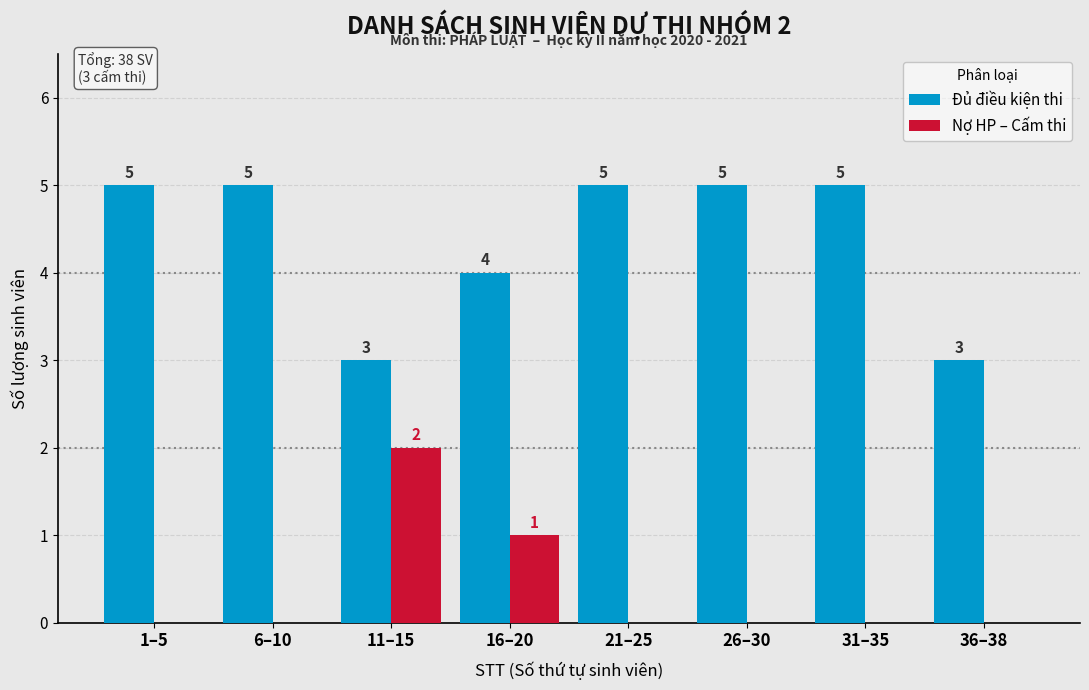

Reading left to right, extract all data points from this chart.

Đủ điều kiện thi: 1–5=5	6–10=5	11–15=3	16–20=4	21–25=5	26–30=5	31–35=5	36–38=3
Nợ HP – Cấm thi: 1–5=0	6–10=0	11–15=2	16–20=1	21–25=0	26–30=0	31–35=0	36–38=0